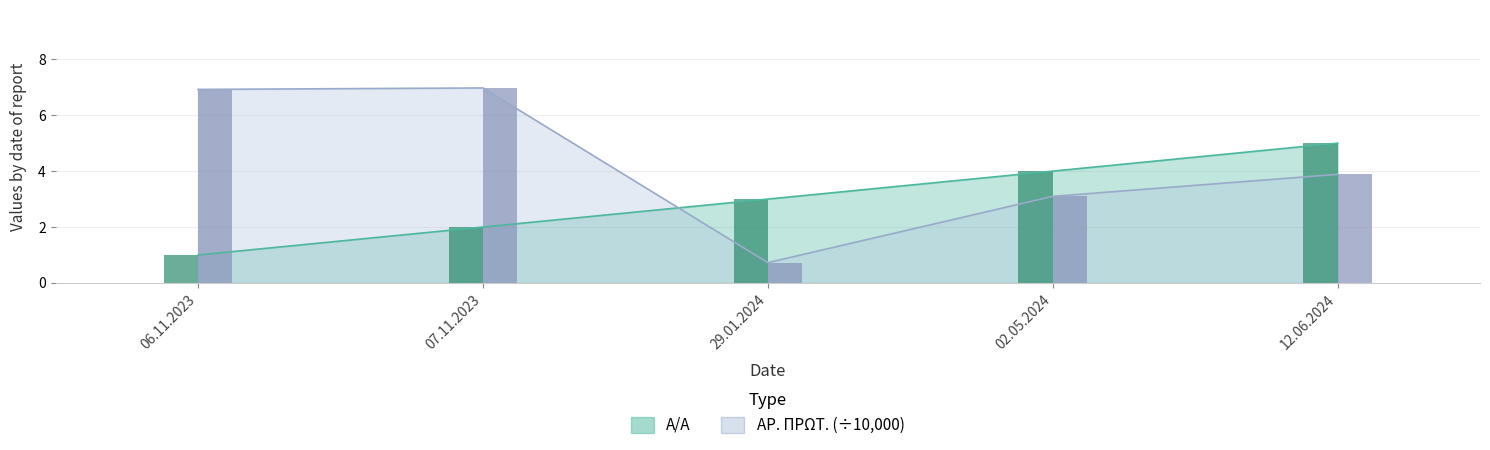

What is the lowest value of the AR. PROT. series?

0.7